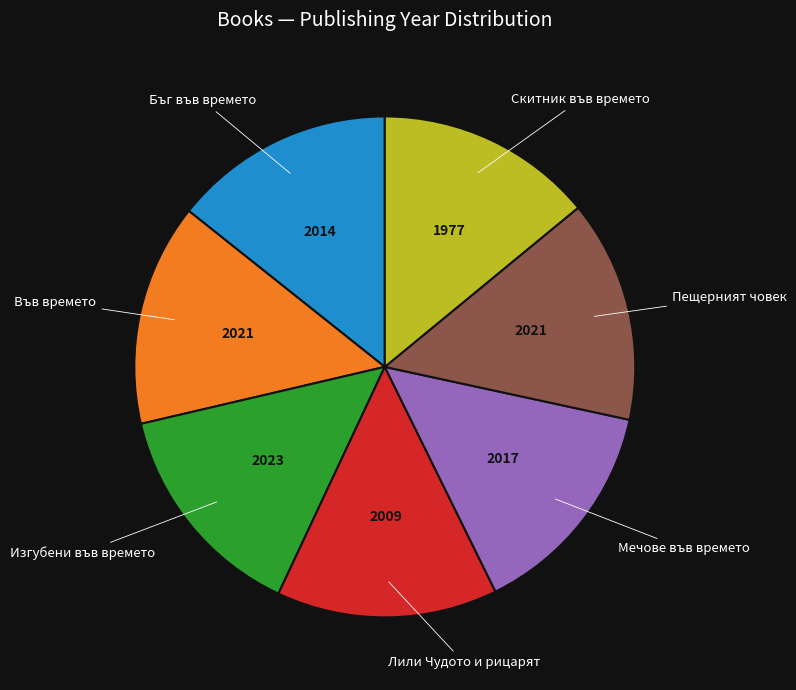

Does Във времето account for over 50% of the chart?

No